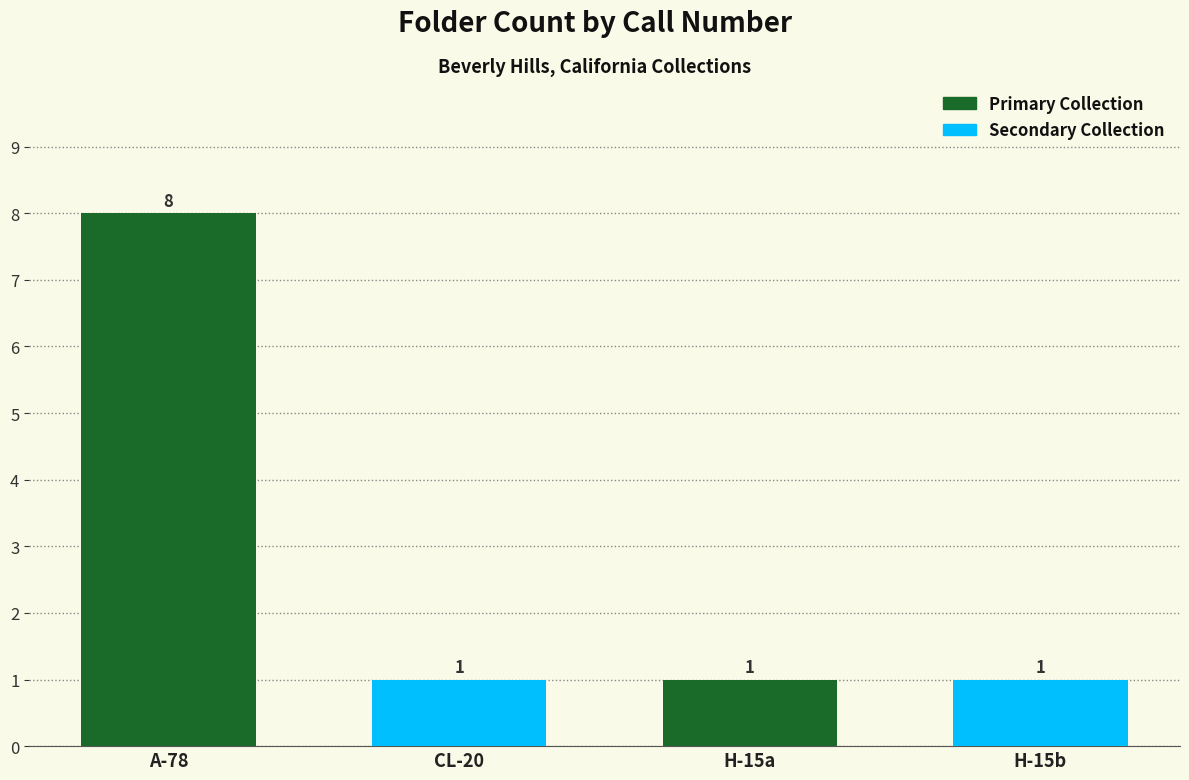

Approximately how many times larger is the value at CL-20 (Motion Picture Industry Council) compared to H-15 (Heritage Film Club)?

1.0